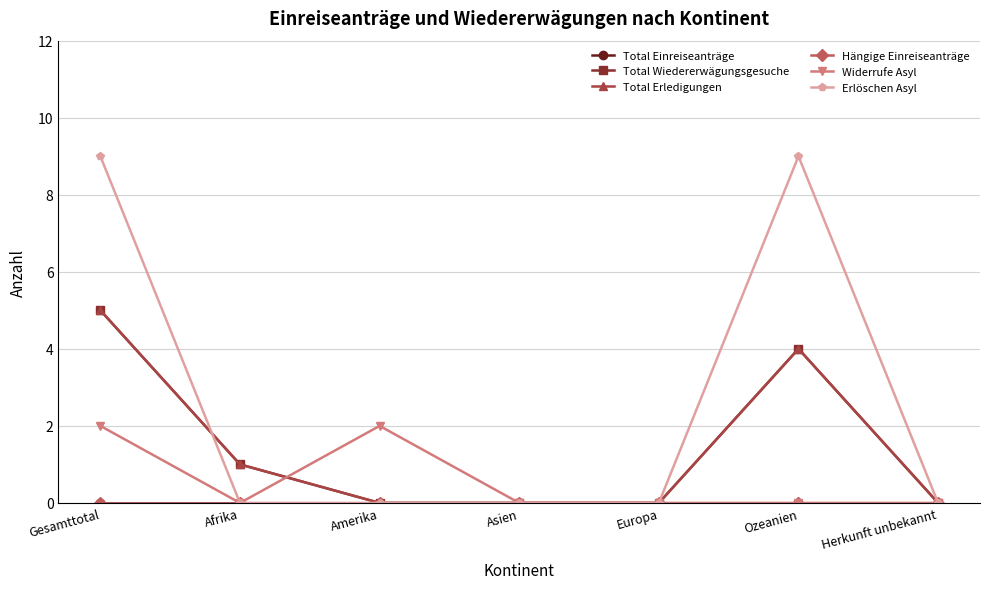

Is this an area chart (filled region under the line)?

No